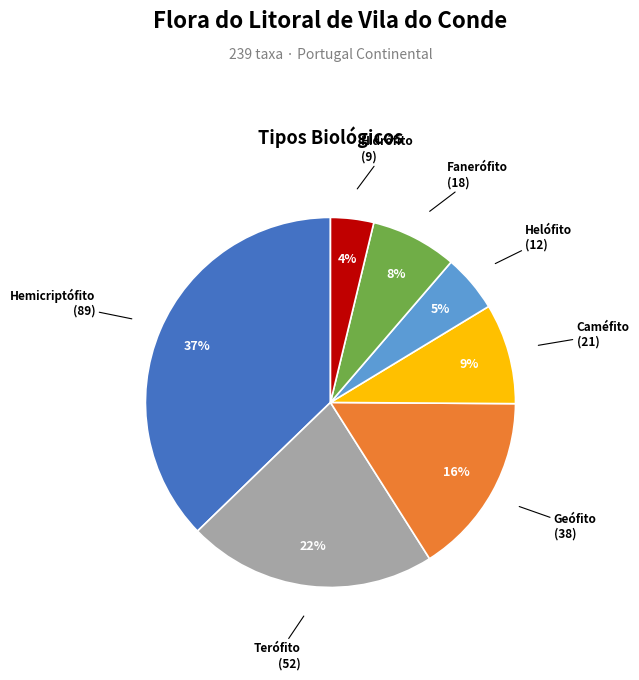

To the nearest percent, what is the difference between the largest and smallest slice percentages?

33%